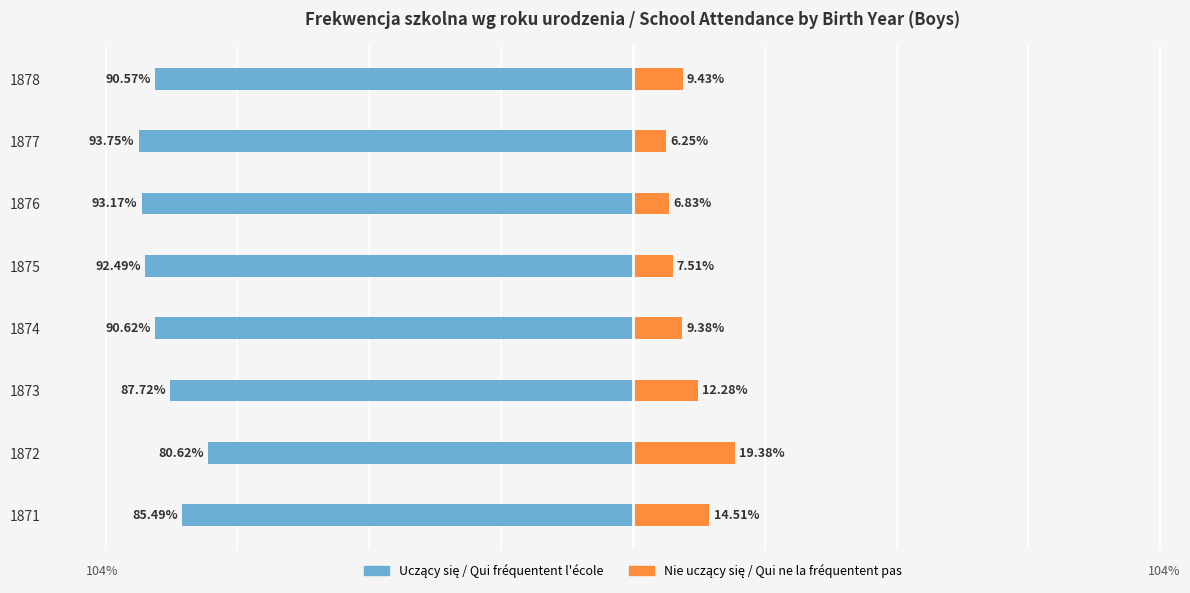

How many bars are there in each group?

2